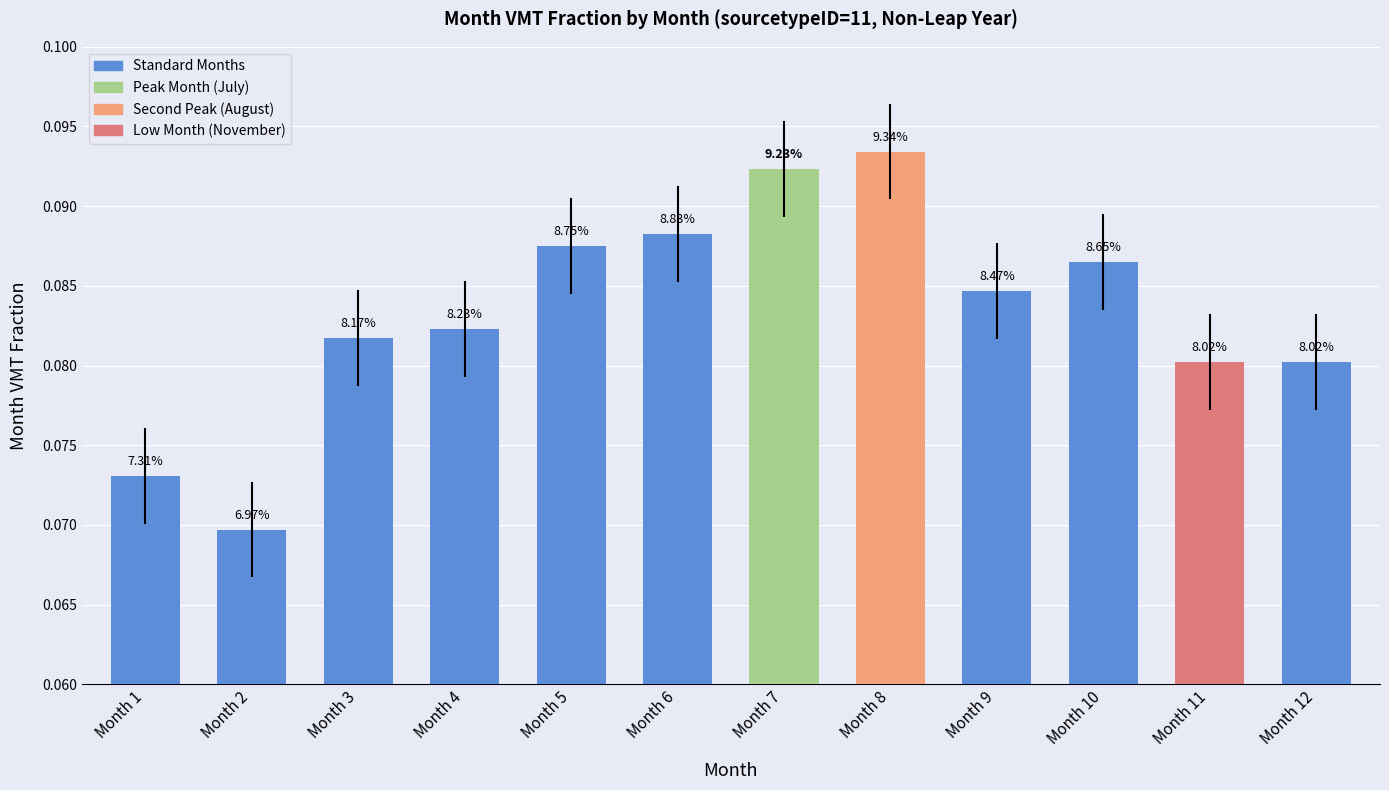

Does the chart contain any negative values?

No